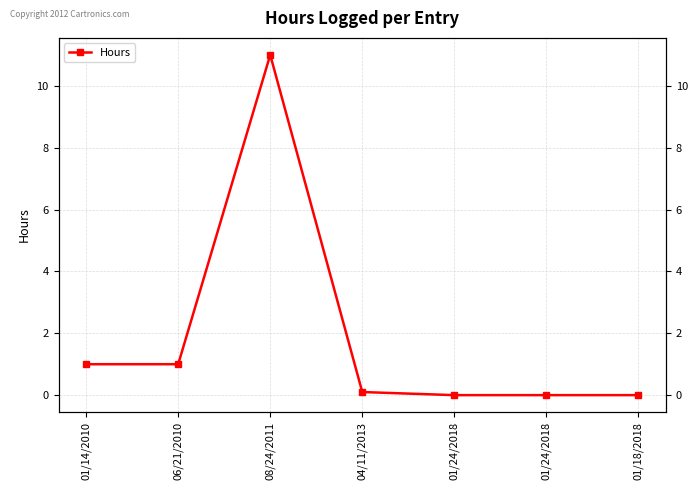

Reading right to left, extract all data points from this chart.

0.0	0.0	0.0	0.1	11.0	1.0	1.0